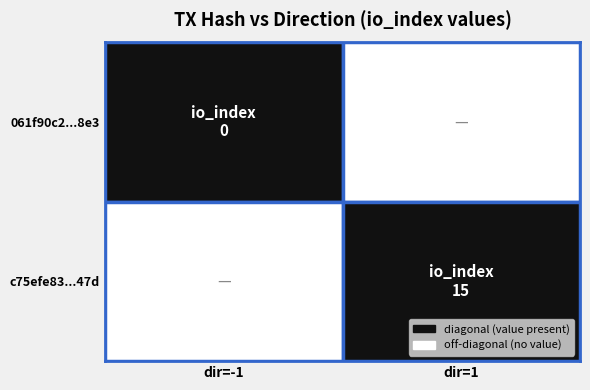

Is it true that c75efe83db3447797bfbd241278aed9d4d2d47d equals 6 at io_index?

False